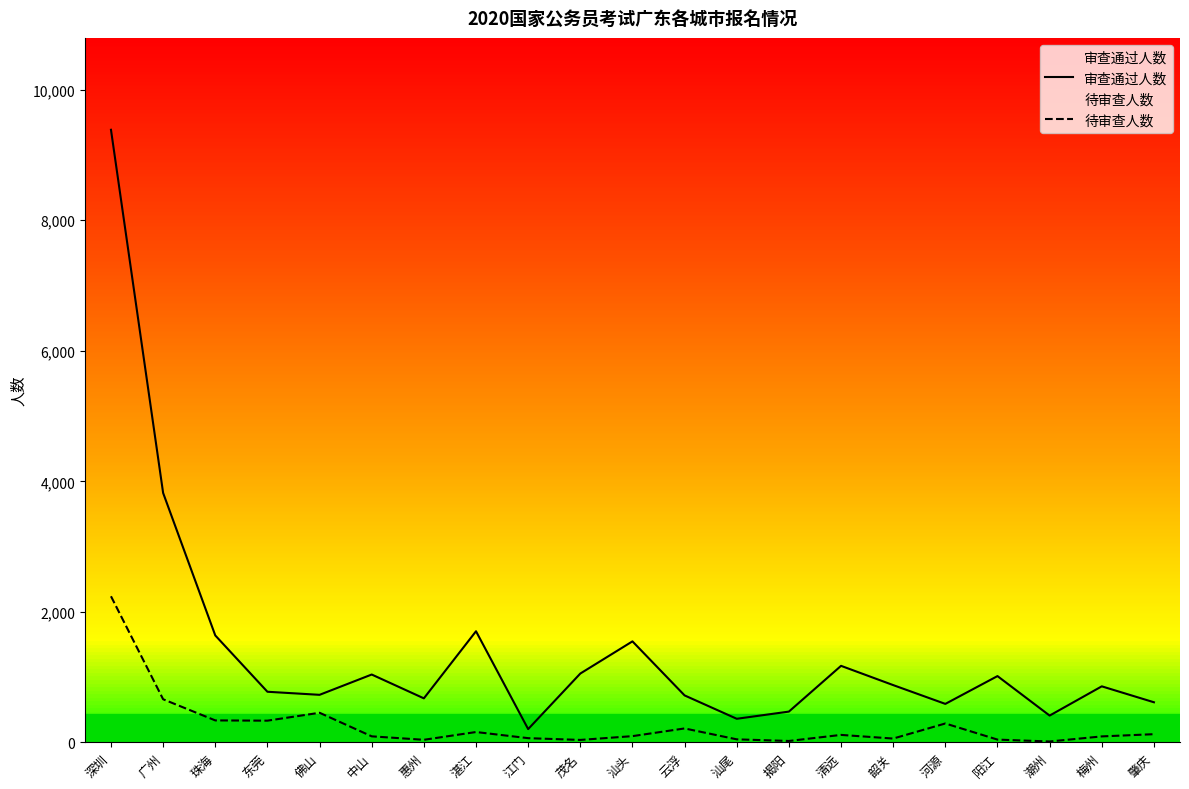

The value of 审查通过人数 at 阳江 is 1479. True or false?

False